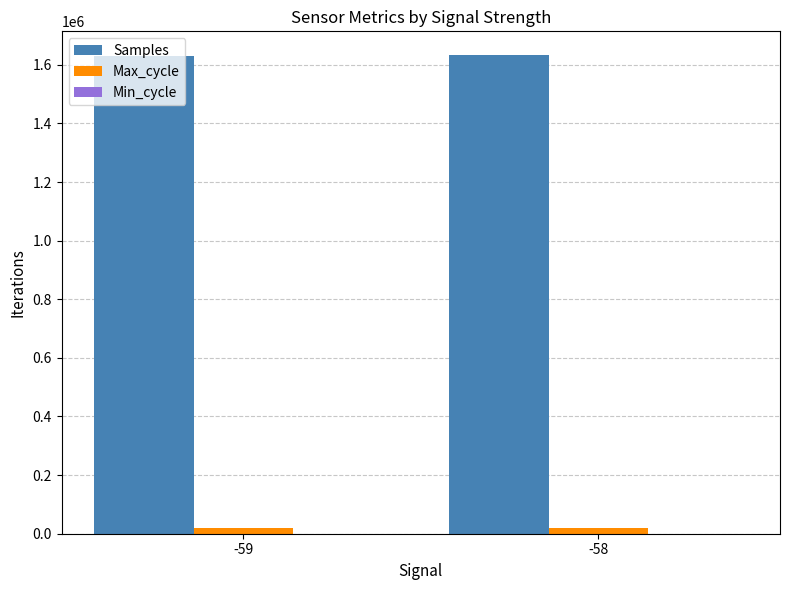

What is the sum of all Max_cycle values?

42220